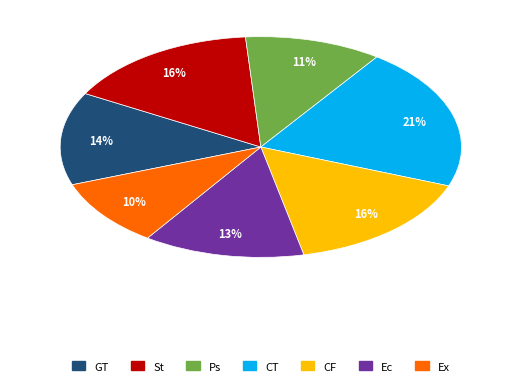

Does any single category account for the majority?

No